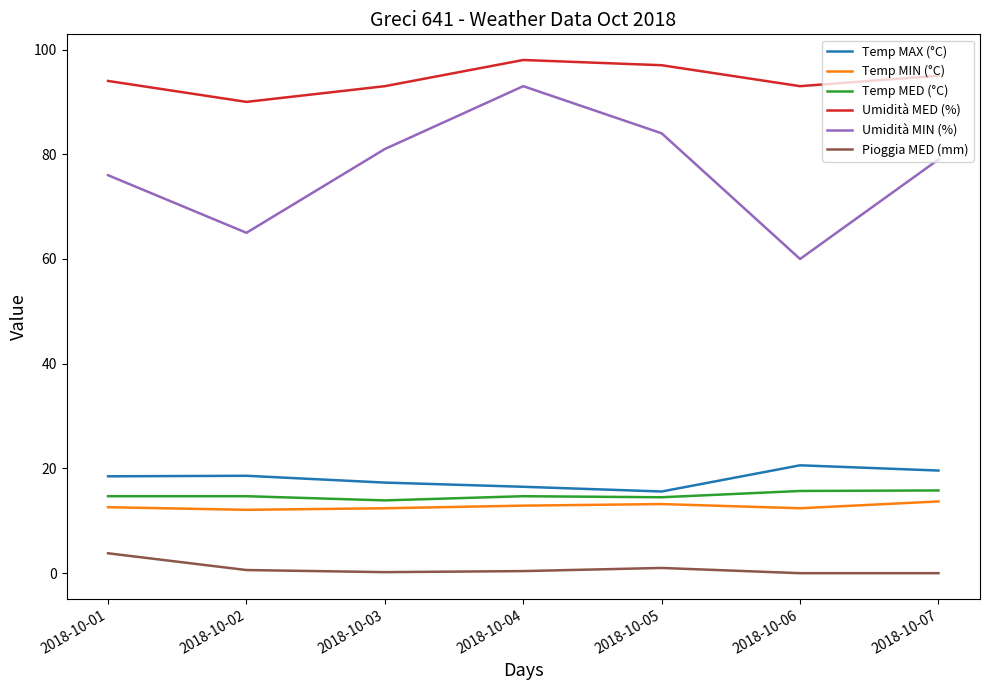

What is the difference between the maximum and minimum values in the Pioggia MED (mm) series?

3.8